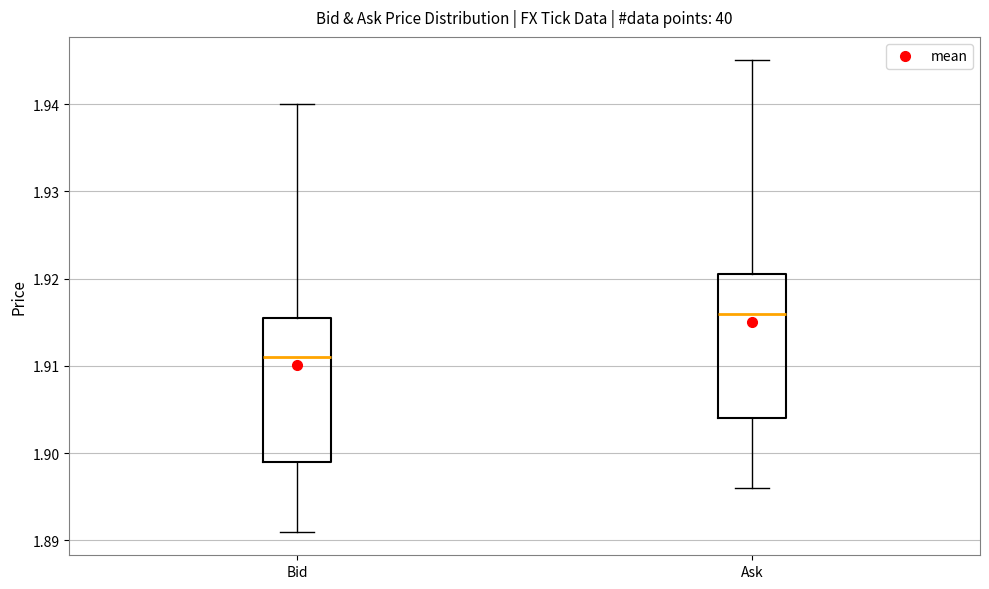

Where is the upper edge of the box for Ask on the y-axis? The values are not printed on the chart, so give them approximately, as read against the axis.

1.921